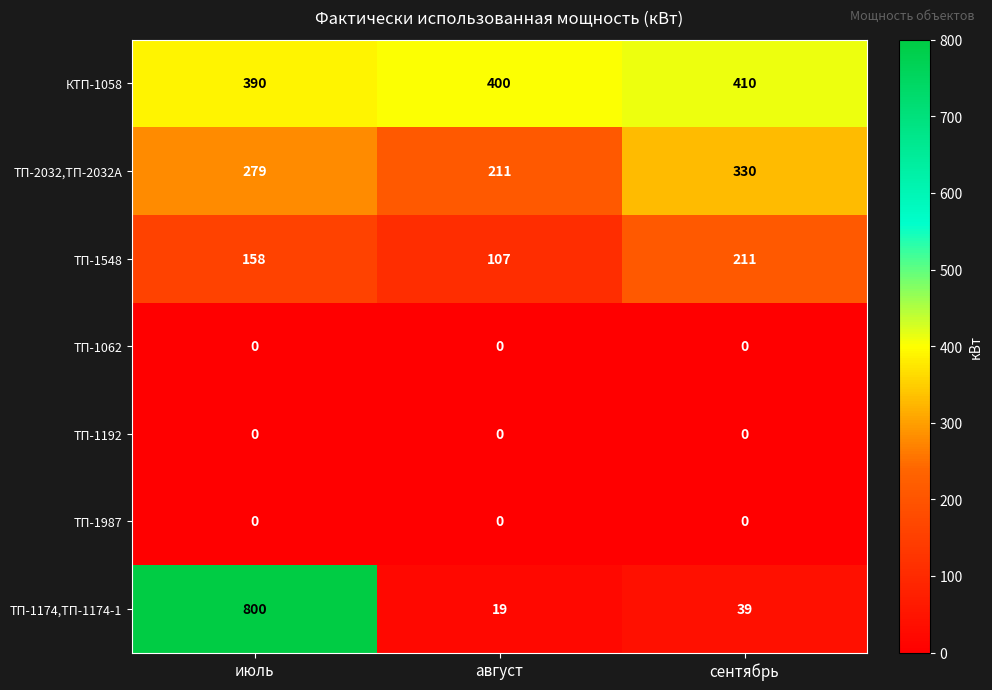

How many data points does each series have?

3